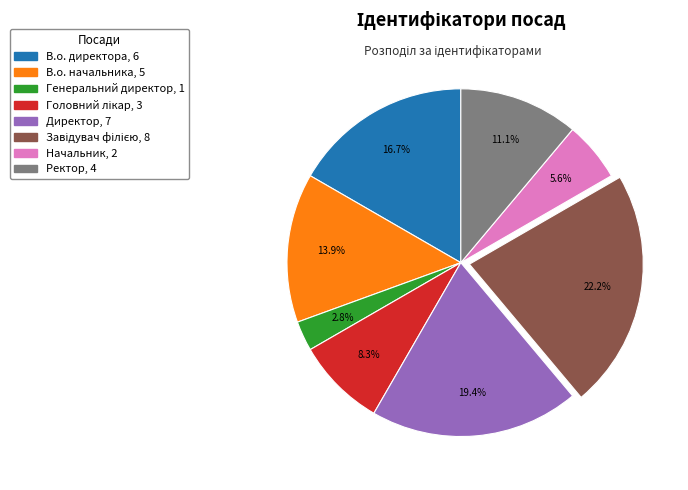

To the nearest percent, what percentage of the pie is Начальник?

6%